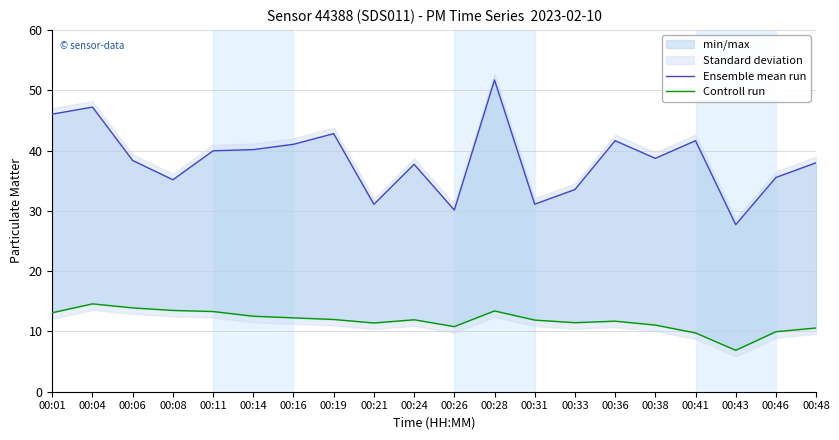

What is the minimum value shown in the chart?

6.9